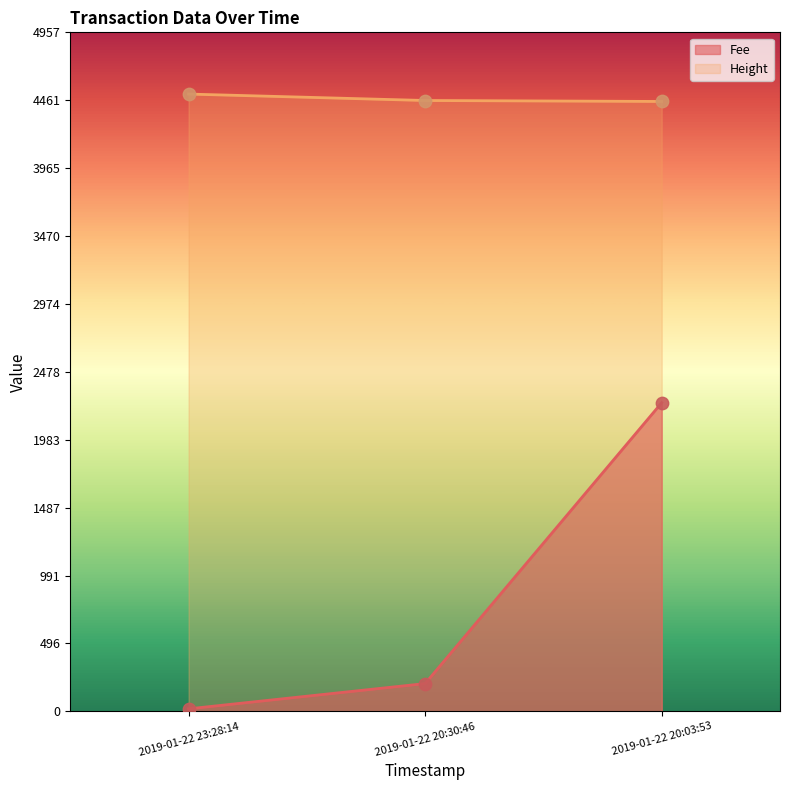

Which series contains the highest Y value?

Height